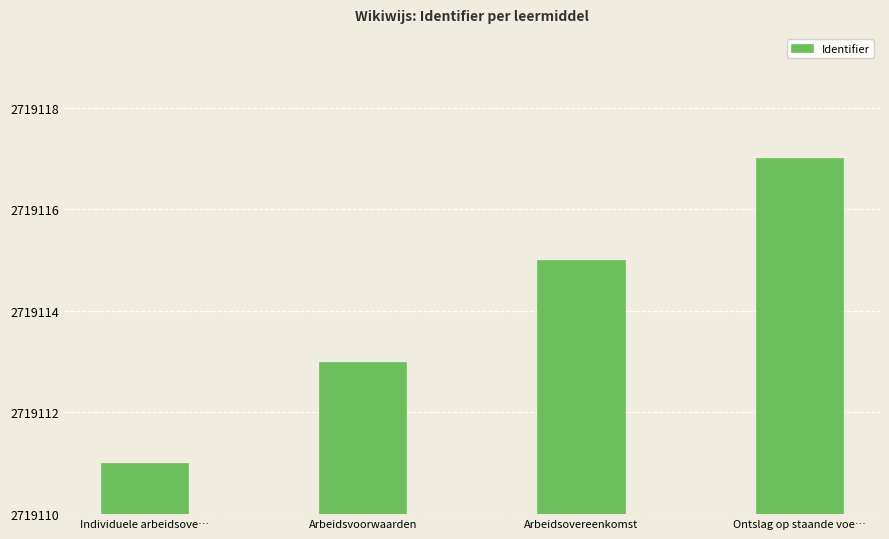

Approximately how many times larger is the value at Ontslag op staande voe… compared to Arbeidsvoorwaarden?

2.3